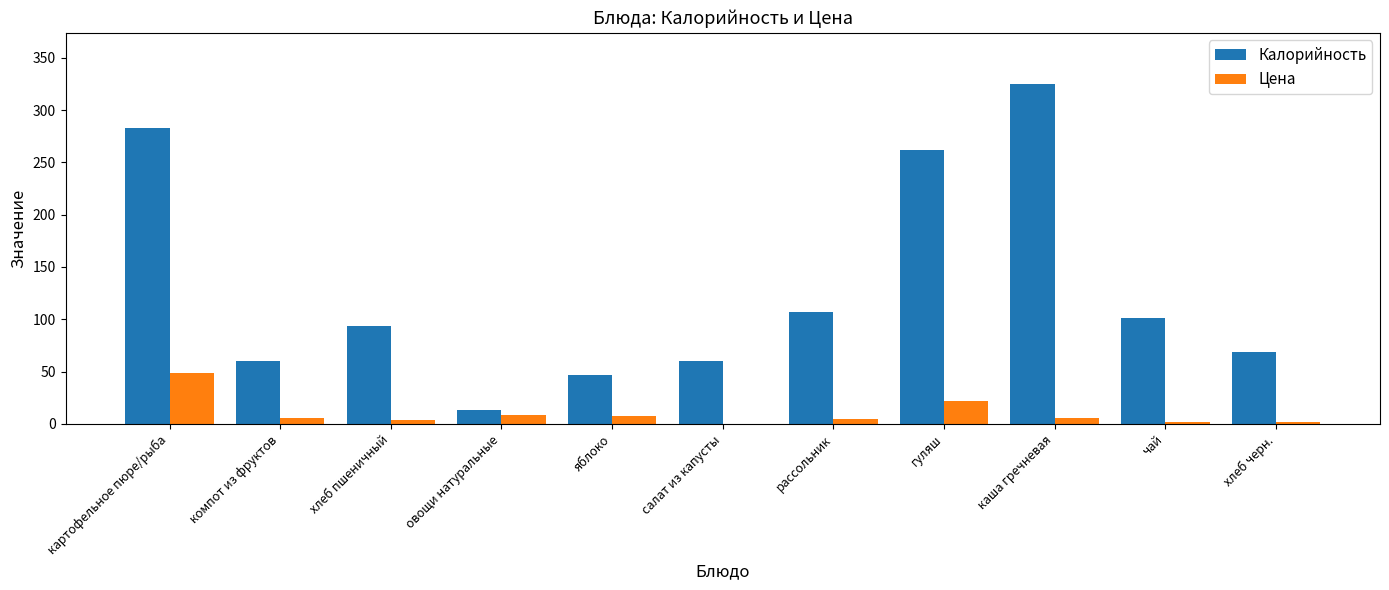

How many groups of bars are there?

11